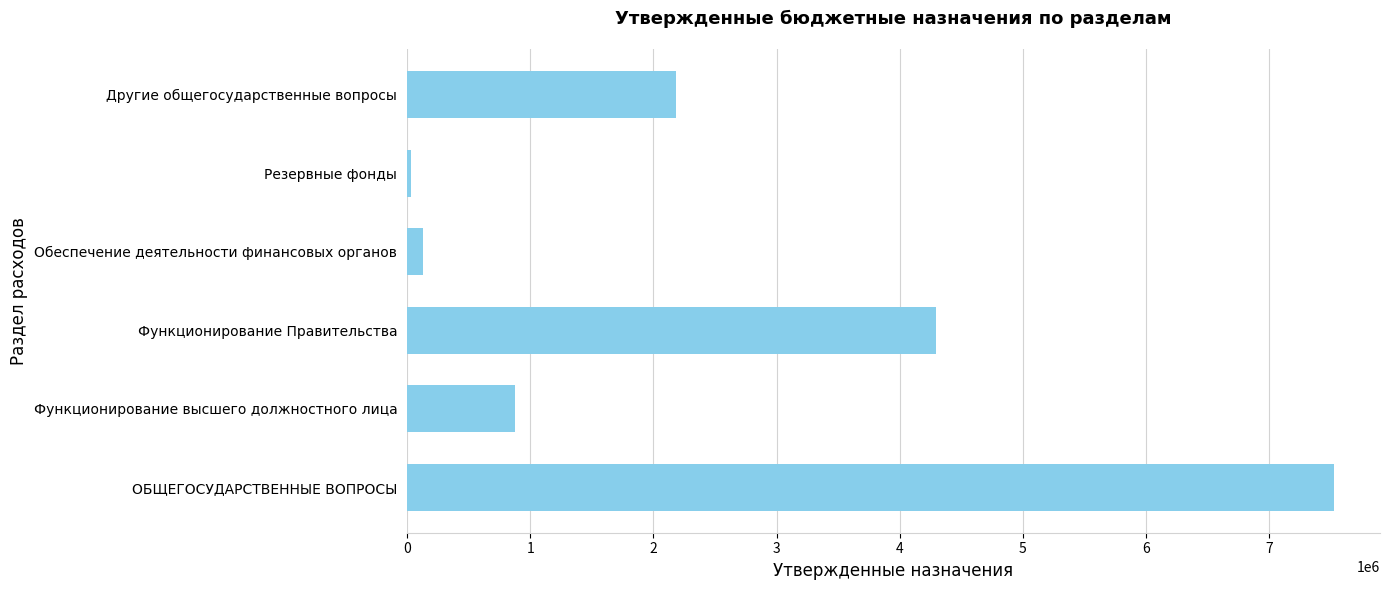

Is it true that the value at Другие общегосударственные вопросы is 1077537?

False